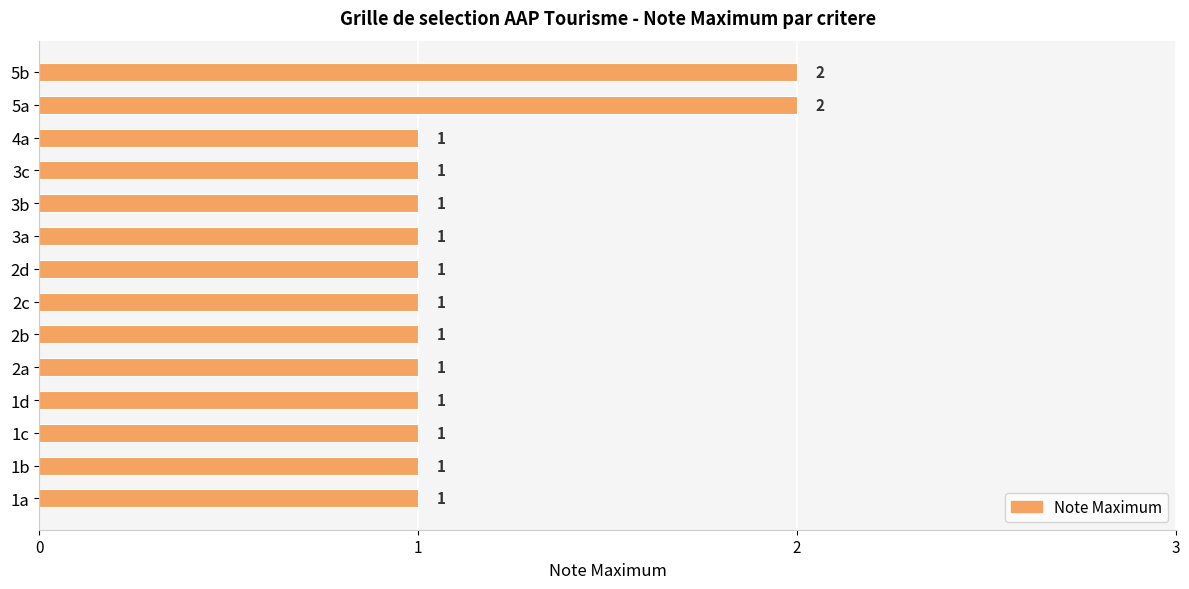

Approximately how many times larger is the value at 5a compared to 2a?

2.0